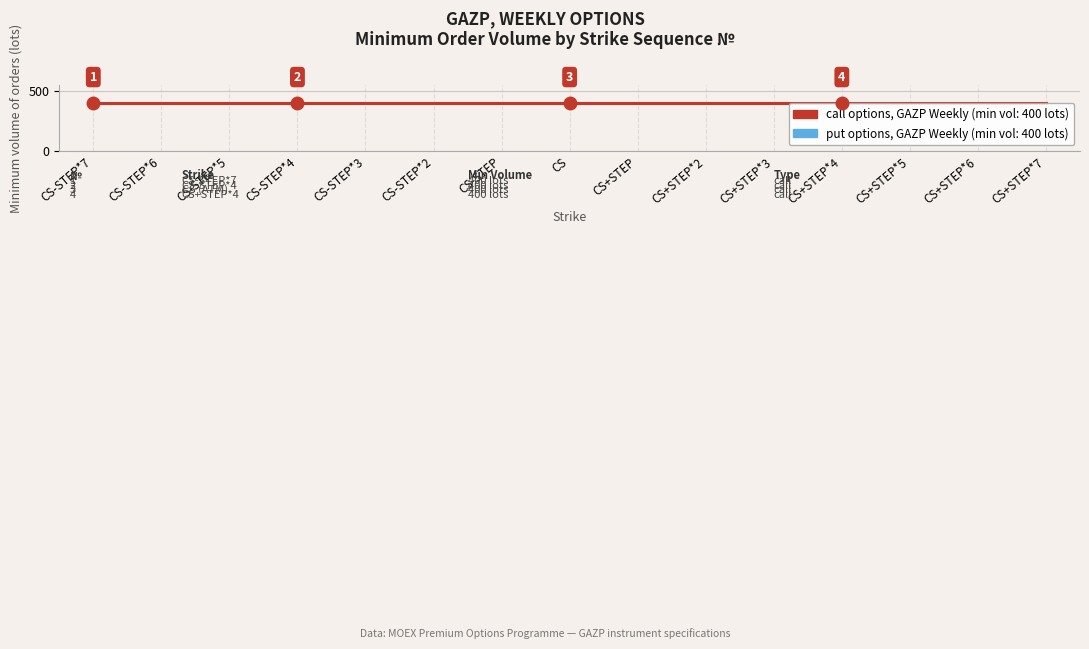

How many lines are shown in the chart?

2